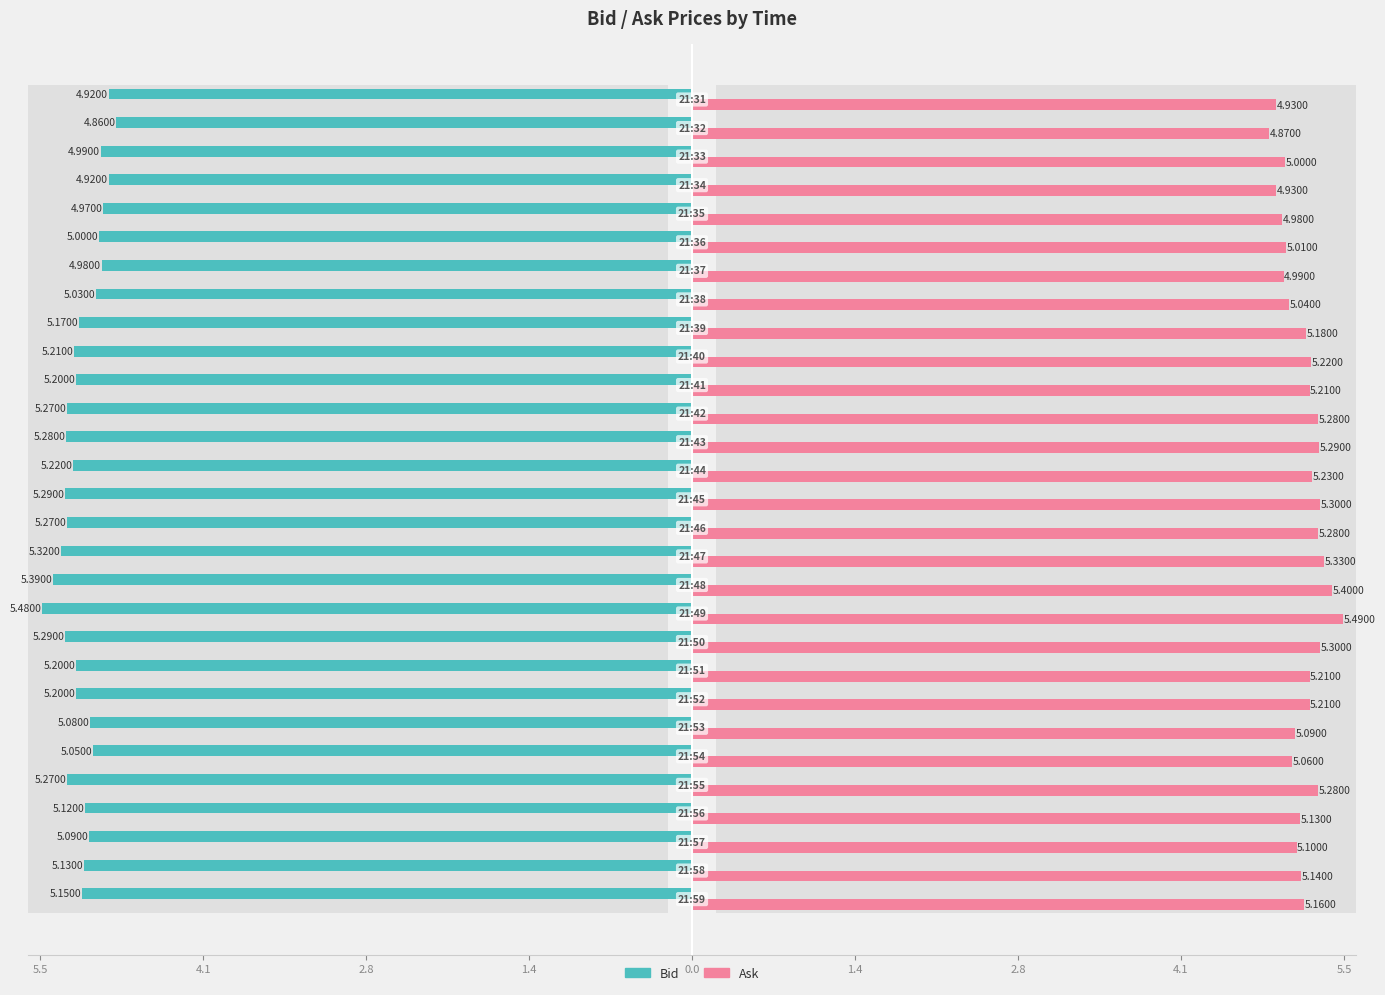

What is the difference between the maximum and minimum values in the Bid series?

0.6